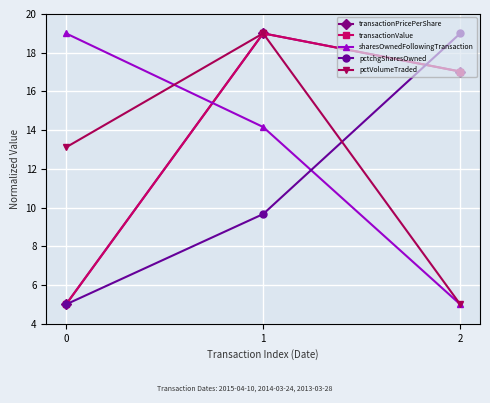

Count the transactionPricePerShare values in the range 5 to 19.

3